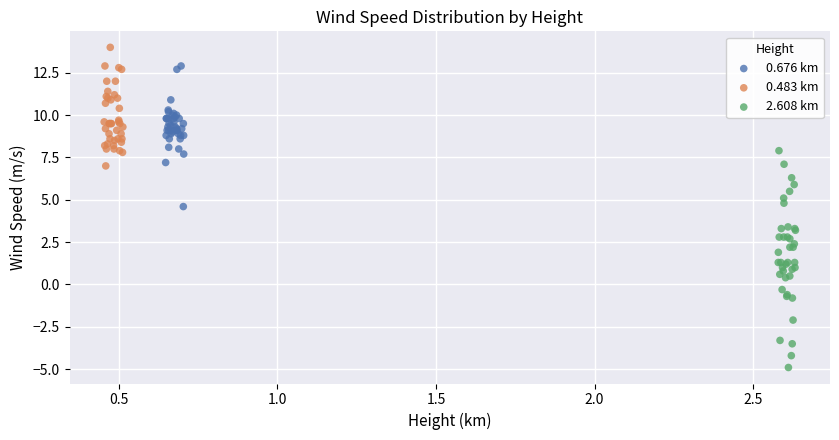

Which series contains the lowest Y value?

2.608 km